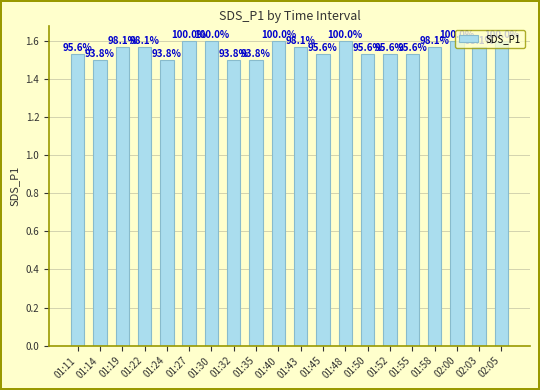

Approximately how many times larger is the value at 01:19 compared to 01:11?

1.0